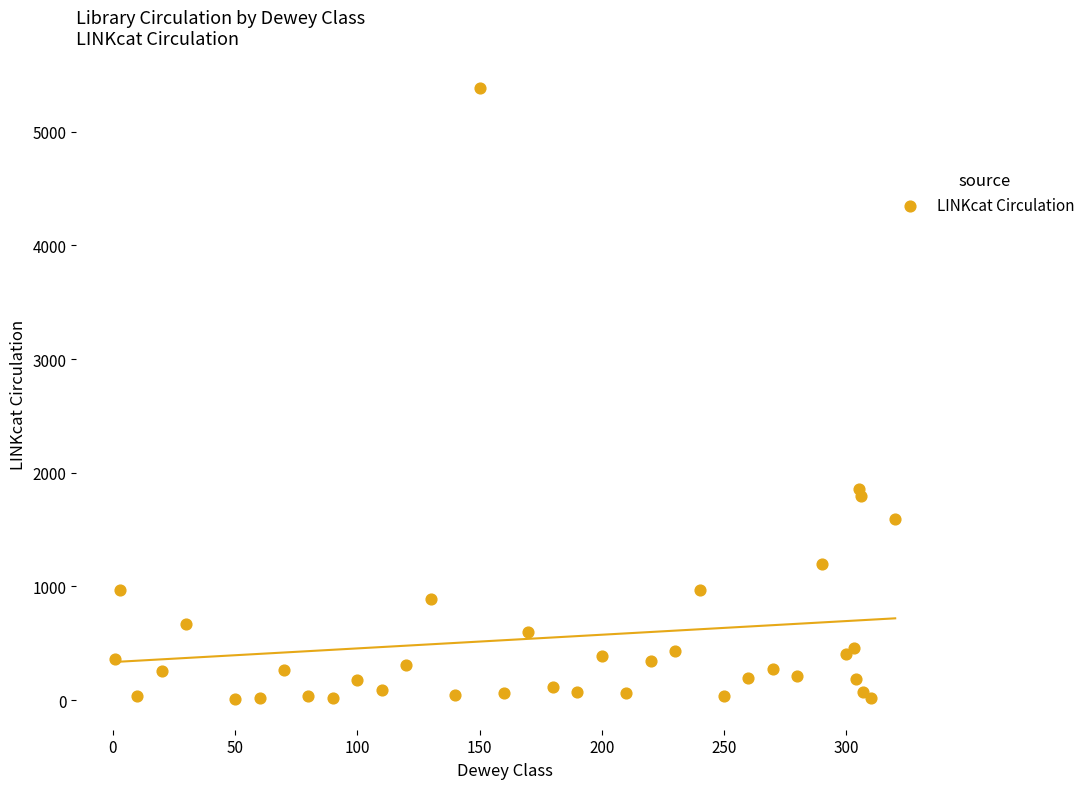

What Y value in the scatter plot is closest to 2695?

1854